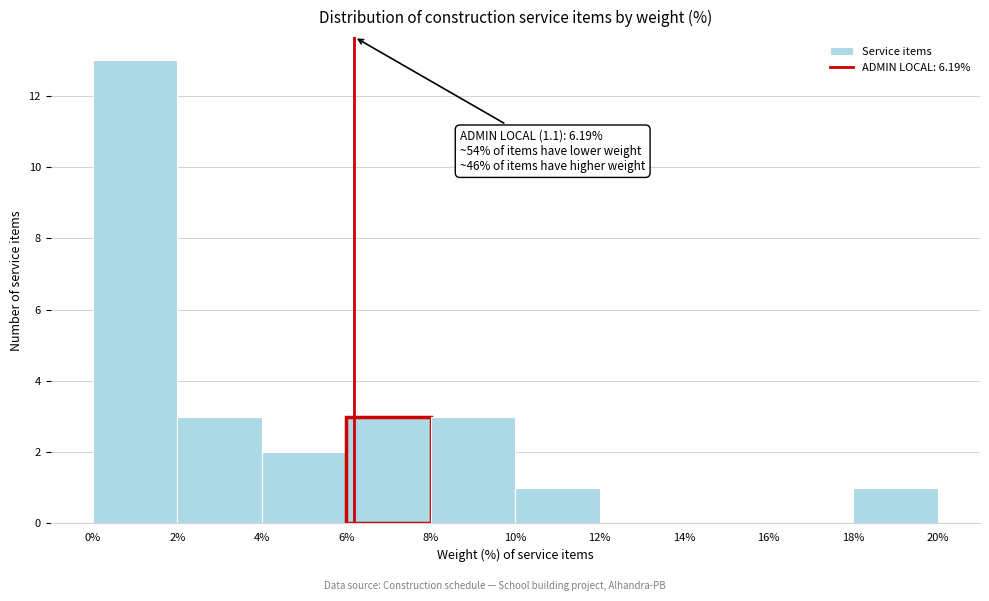

Which range on the x-axis has the tallest bar?

0% to 2%